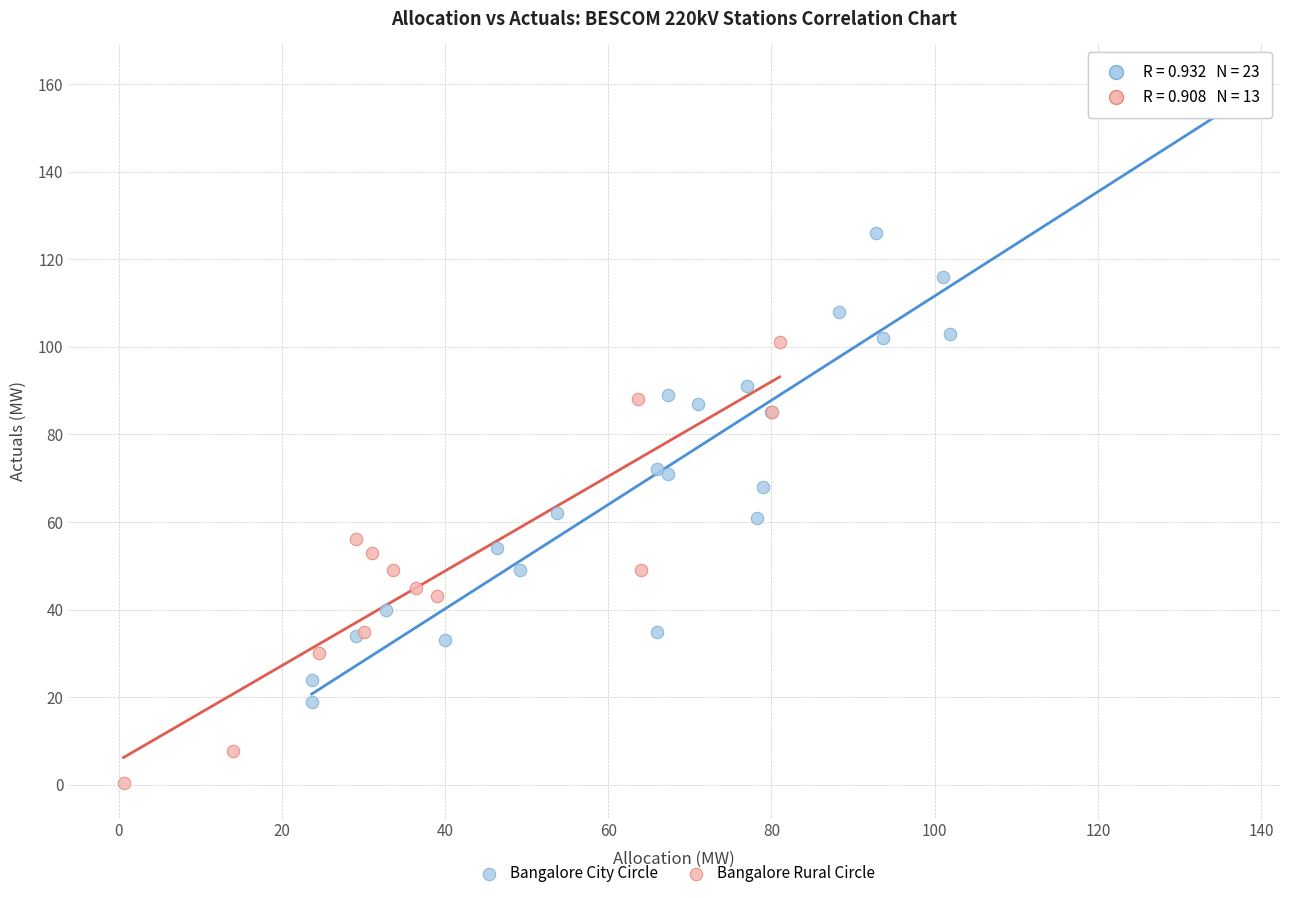

Which series contains the highest Y value?

Bangalore City Circle